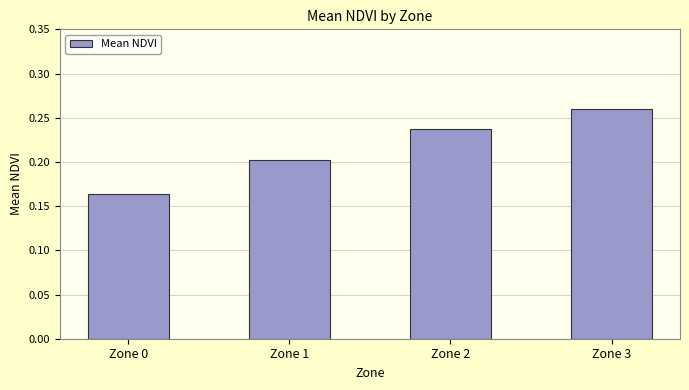

At which category does the chart reach its peak across all series?

Zone 3